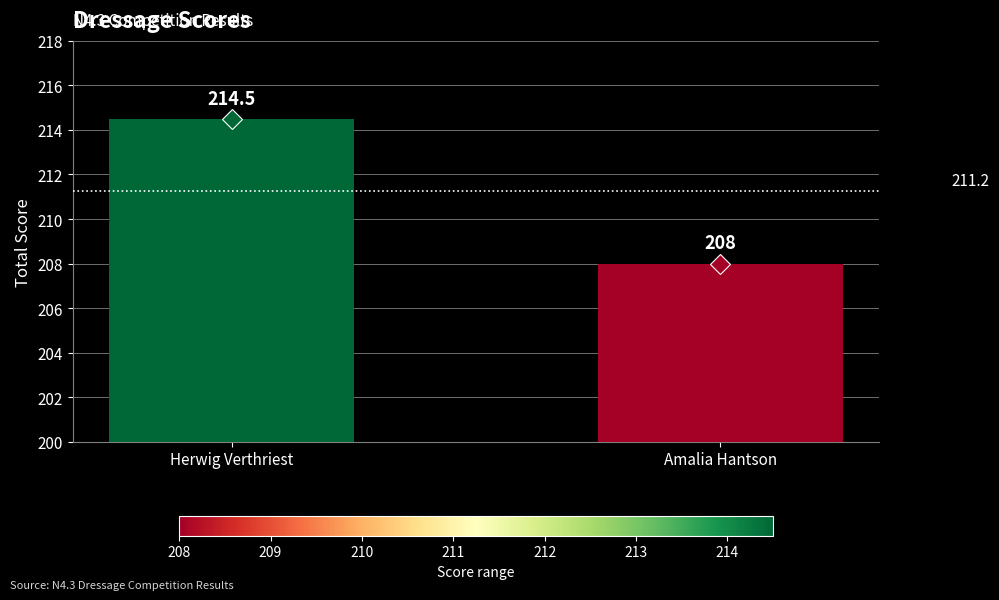

What is the difference between the maximum and minimum values?

6.5